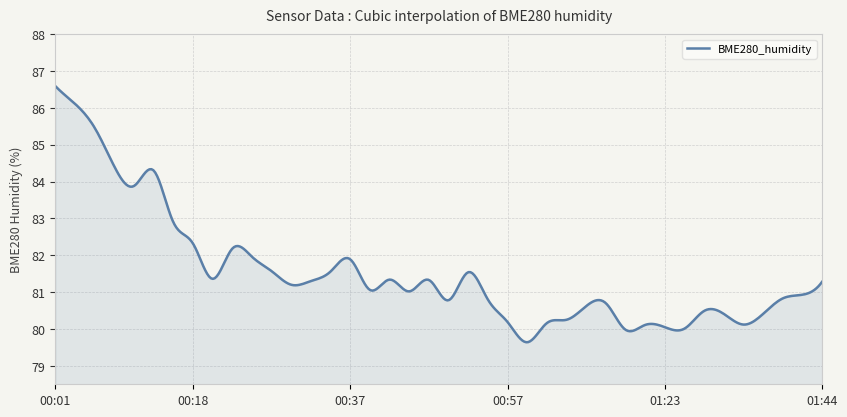

What is the maximum value shown in the chart?

86.6